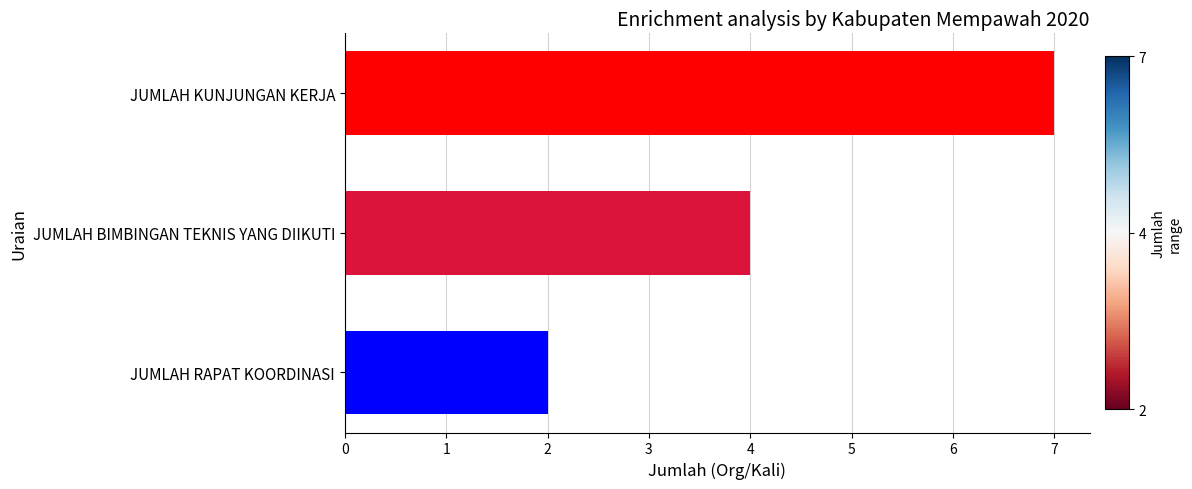

Reading bottom to top, what are all the values shown in this chart?

2	4	7